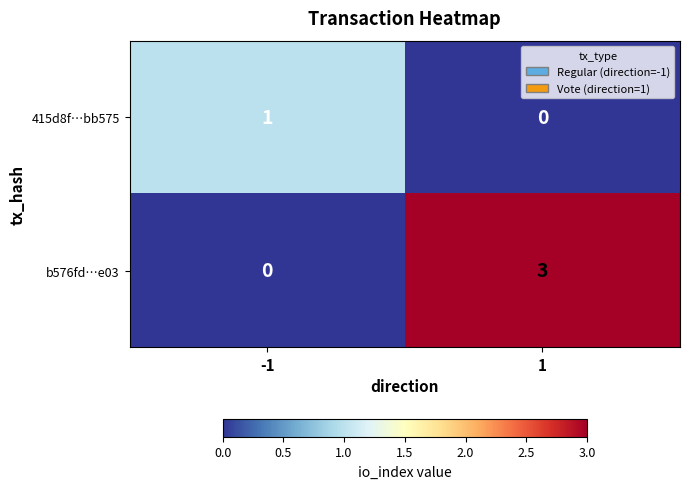

What is the sum of all b576fd…e03 values?

3